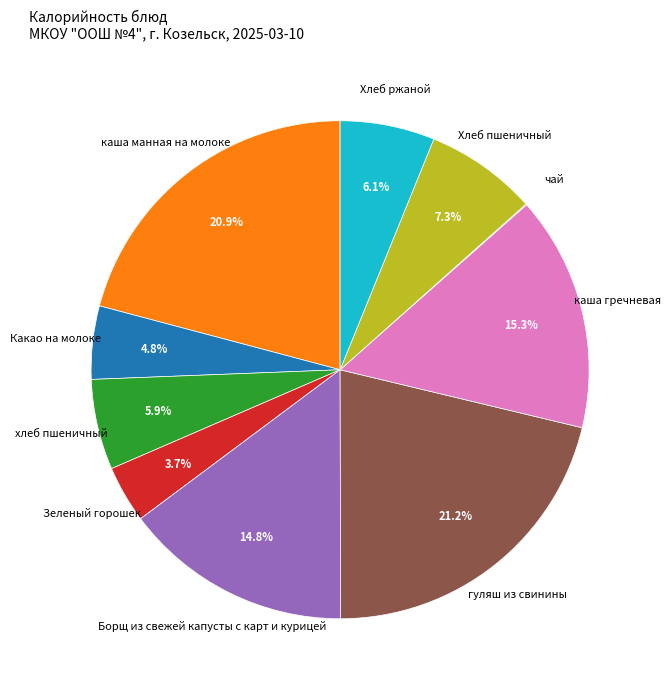

Between каша гречневая and гуляш из свинины, which is larger?

гуляш из свинины